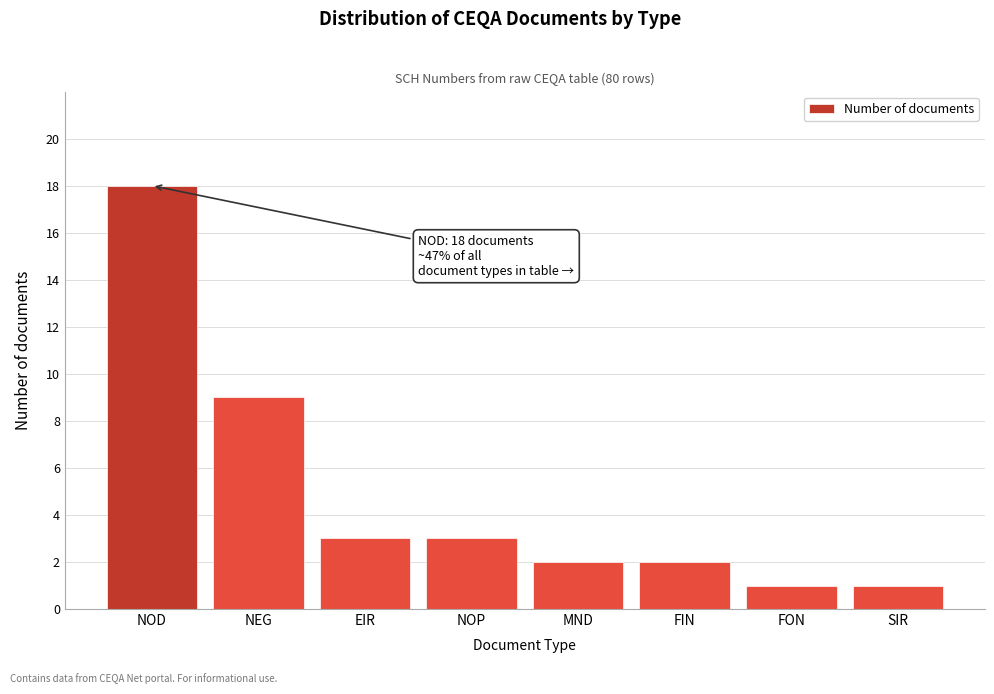

Reading left to right, transcribe all the data shown in this chart.

18	9	3	3	2	2	1	1